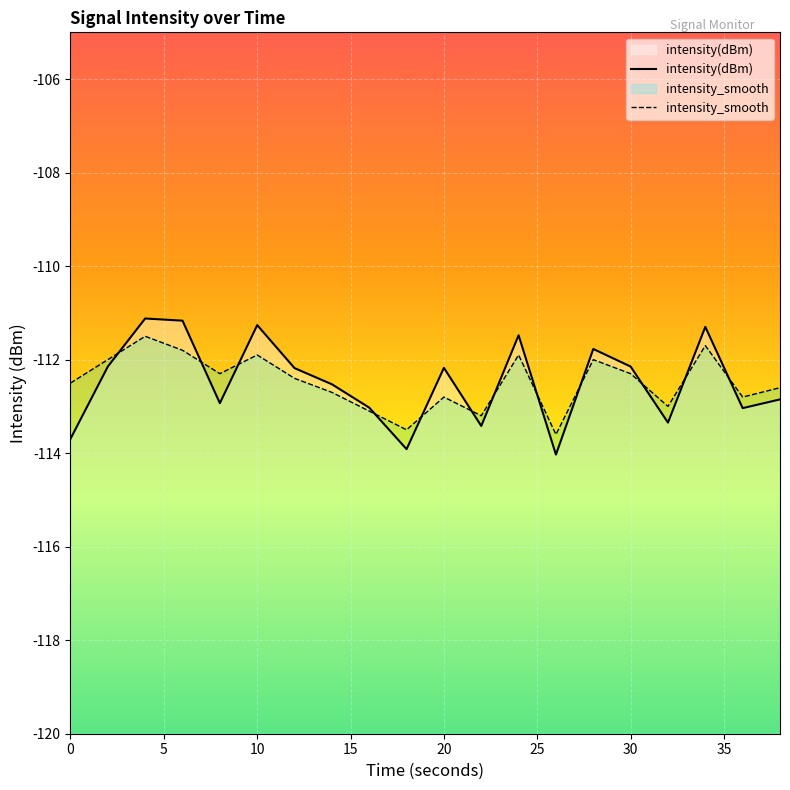

What is the minimum value shown in the chart?

-114.0